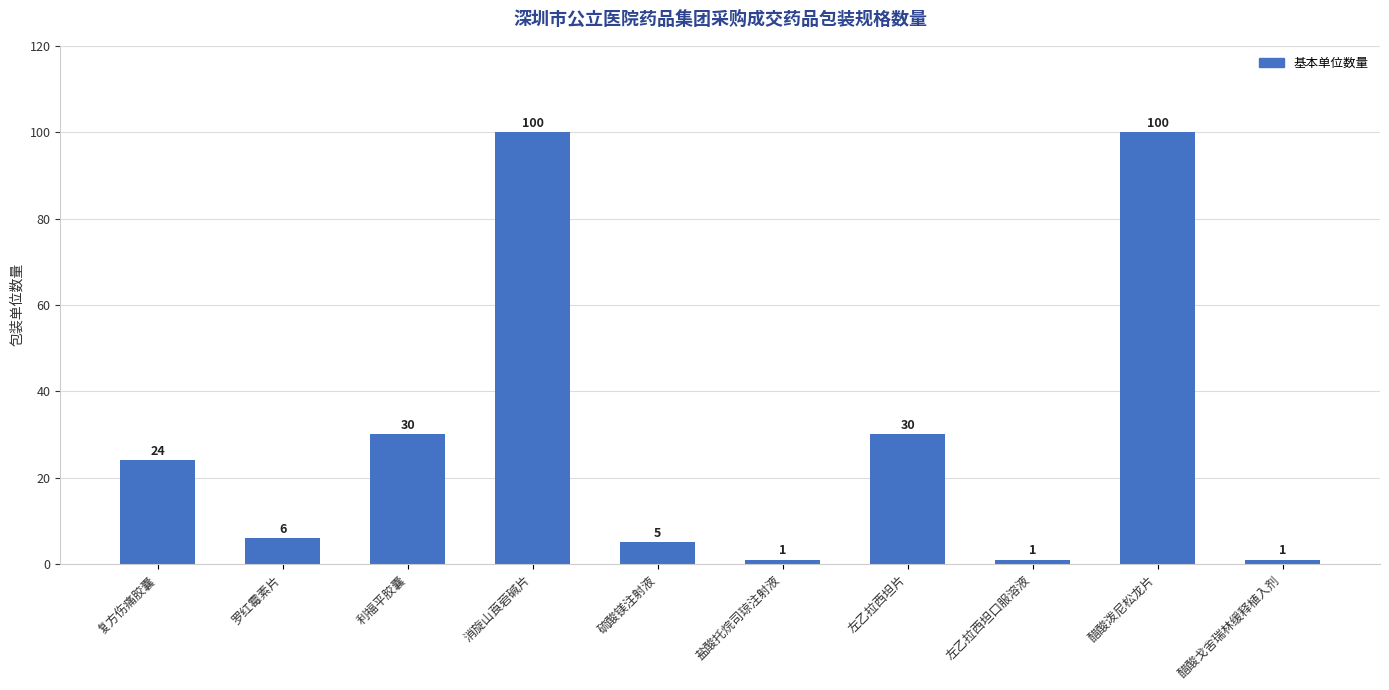

What is the value of the 9th bar from the left?

100